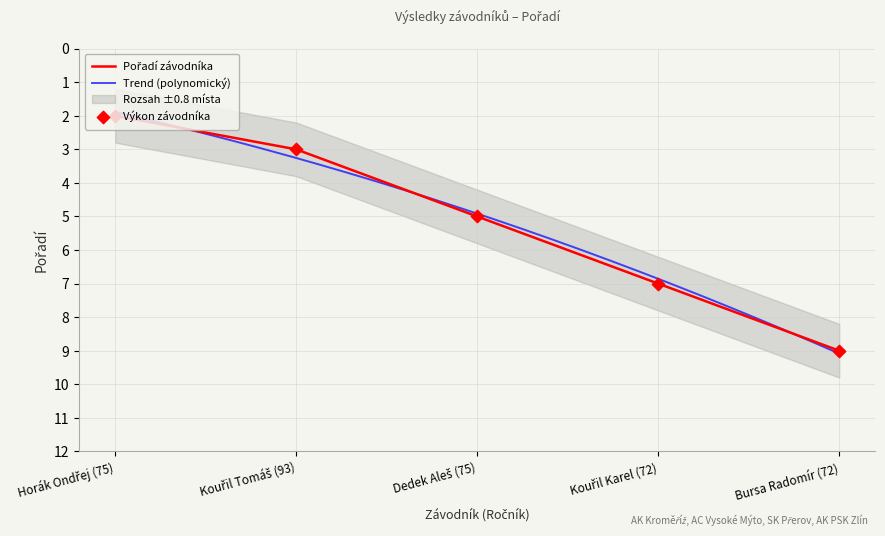

Approximately how many times larger is the value at Bursa Radomír (72) compared to Kouřil Karel (72)?

1.3